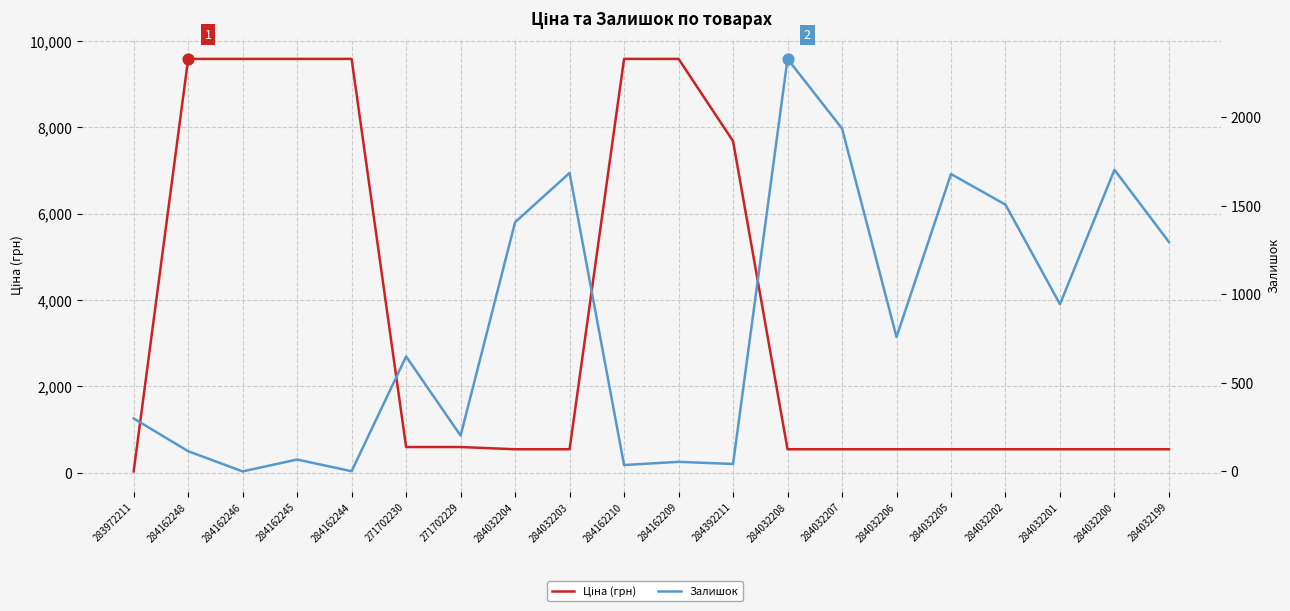

Which series contains the lowest Y value?

Залишок